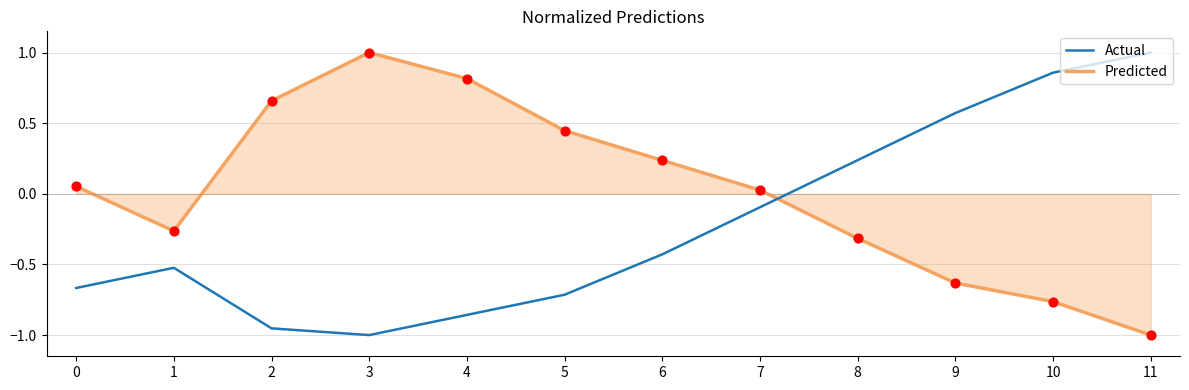

Between 3 and 5, which series saw the biggest shift?

Predicted